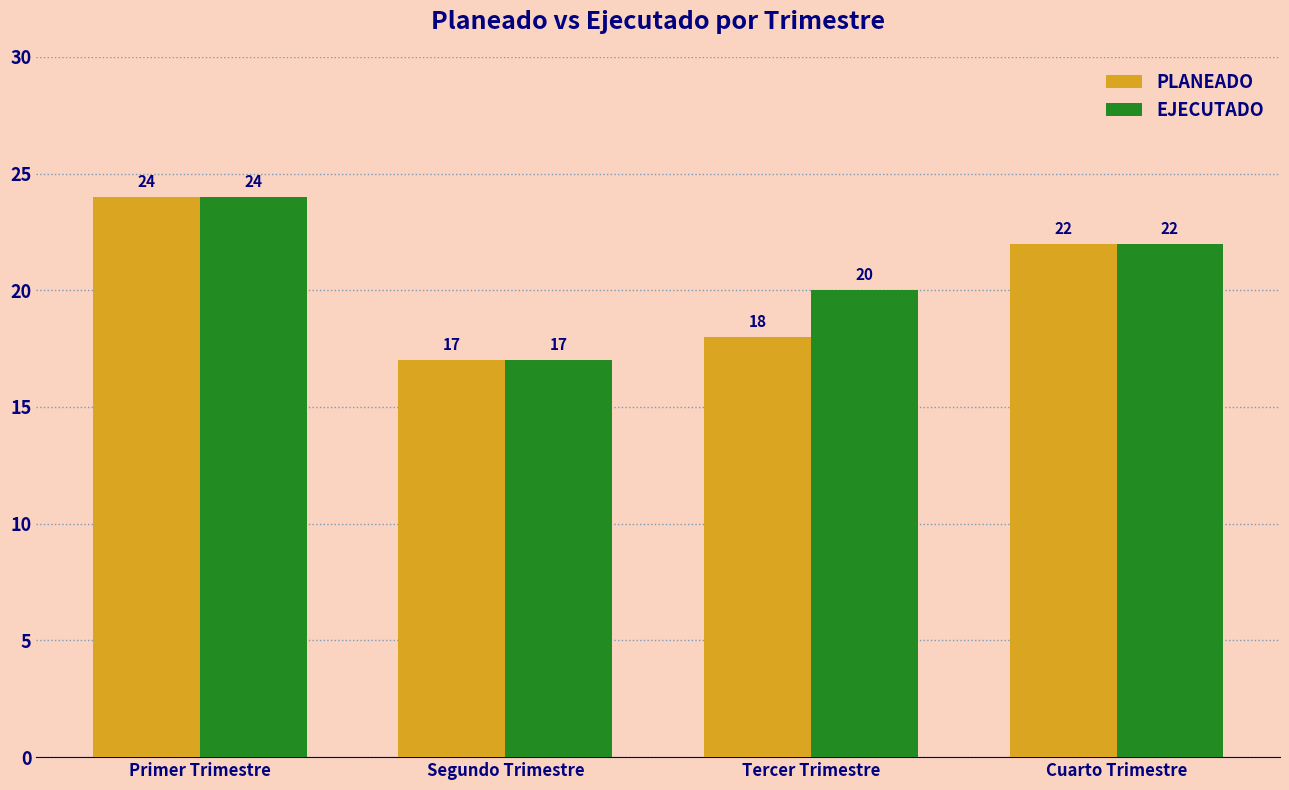

Is the value of PLANEADO at Tercer Trimestre greater than the value of EJECUTADO at Primer Trimestre?

No